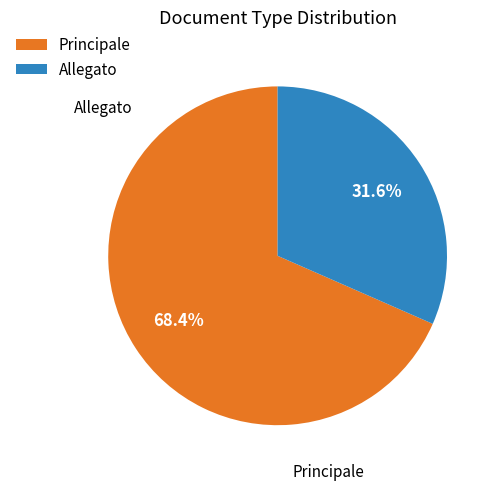

The Allegato slice represents 32% of the pie. True or false?

True